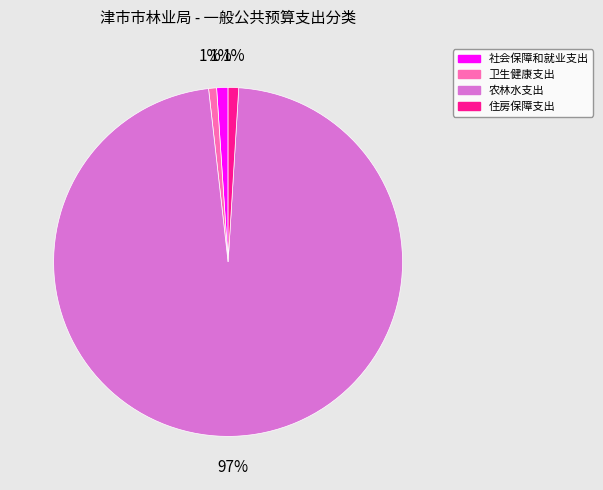

Between 农林水支出 and 卫生健康支出, which is larger?

农林水支出